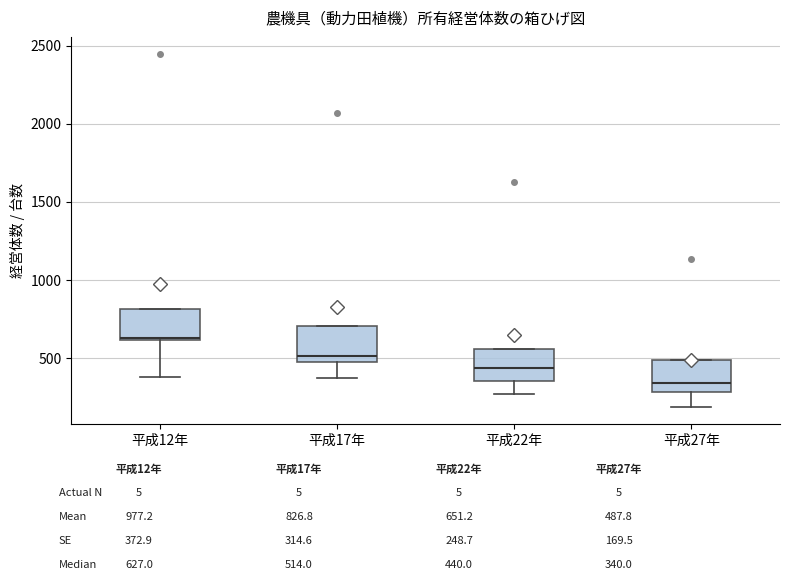

Reading left to right, read every box against the y-axis: the position of its median line, the range the box covers, and the ends of its whiskers. The values are not printed on the chart, so give them approximately, as read against the axis.

平成12年: median 650 (drawn on the box's lower edge), box 600 to 800, whiskers 400 to 800
平成17年: median 500, box 450 to 700, whiskers 400 to 700
平成22年: median 450, box 350 to 550, whiskers 250 to 550
平成27年: median 350, box 300 to 500, whiskers 200 to 500